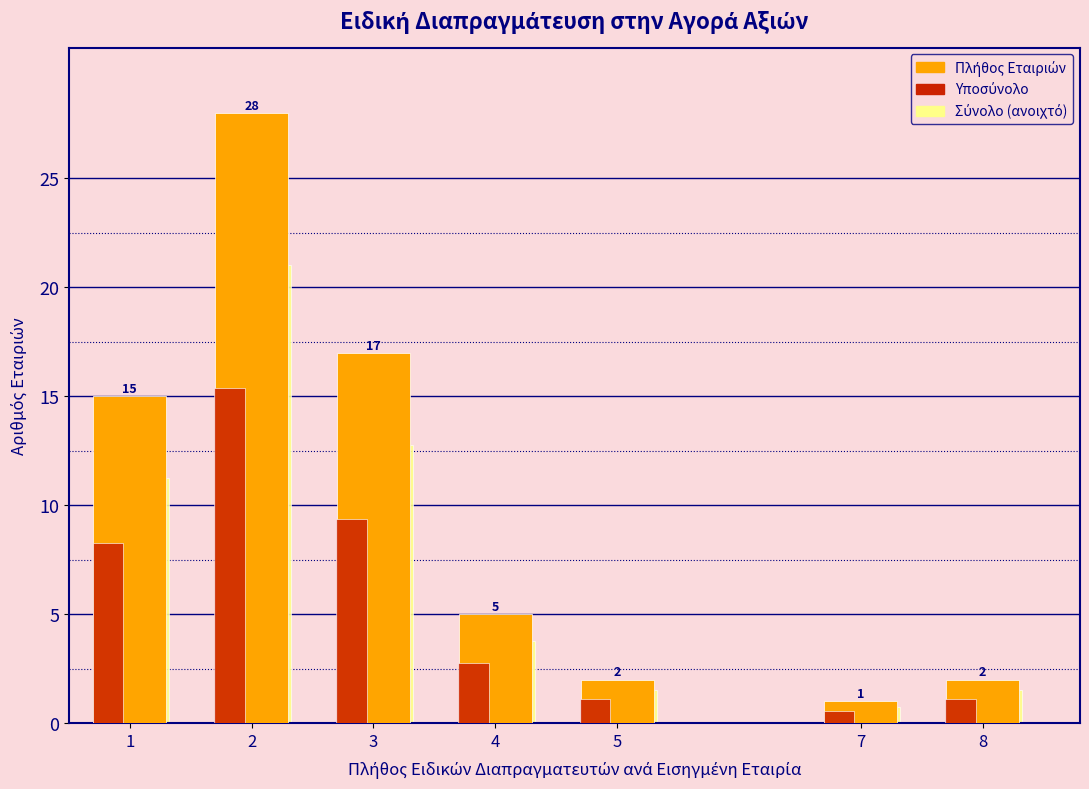

What is the greatest value displayed?

28.0